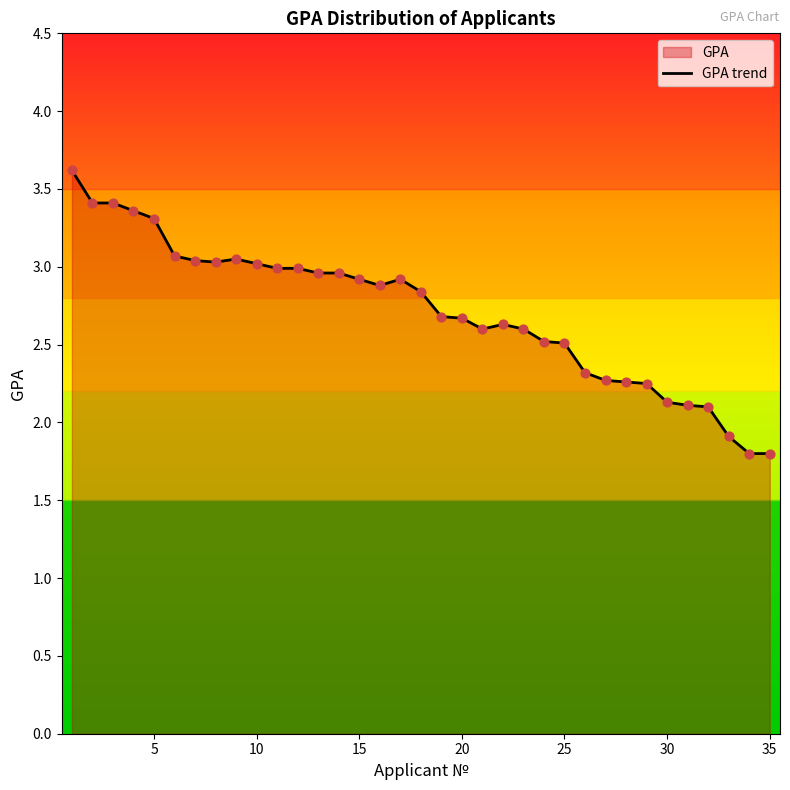

The chart shows a value of 2.7 at 20. True or false?

True